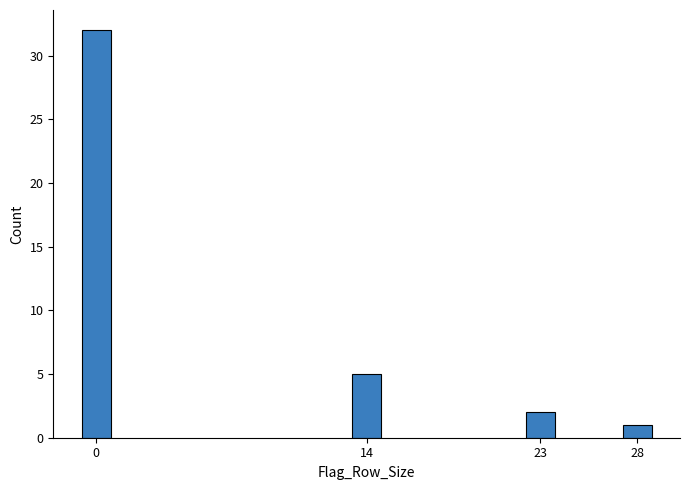

Reading left to right, transcribe all the data shown in this chart.

32	5	2	1